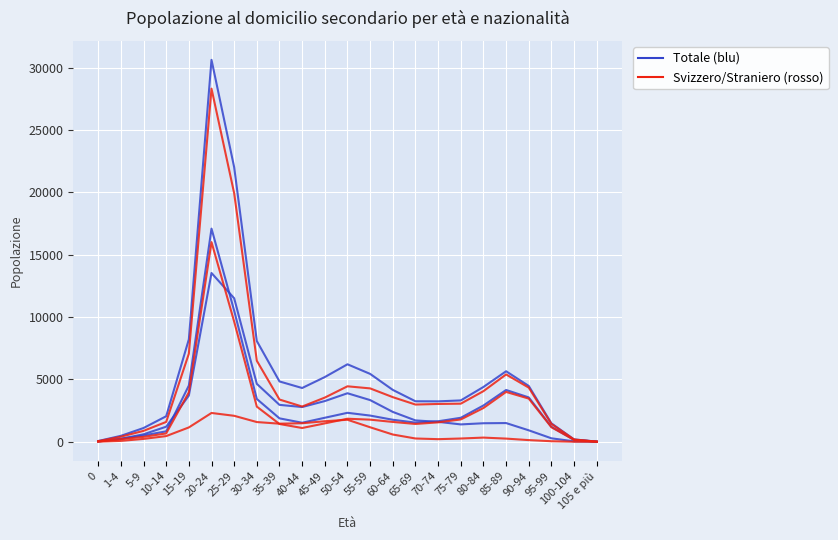

How many lines are shown in the chart?

6